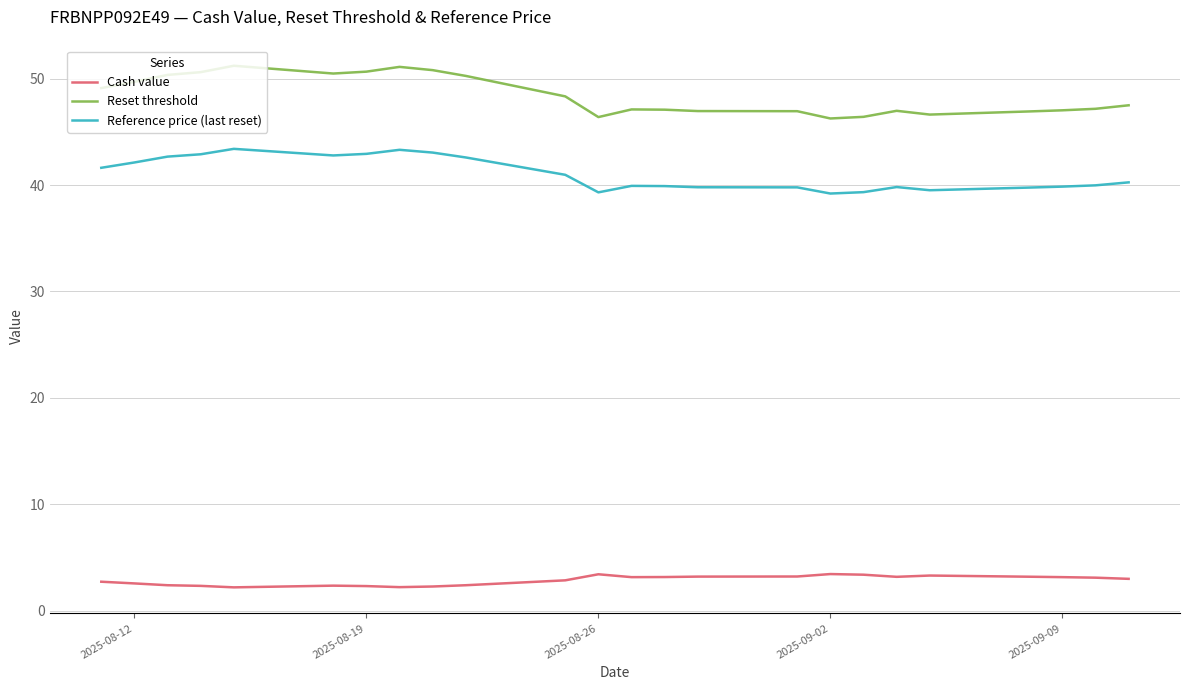

True or false: Cash value and Reset threshold cross at least once.

False